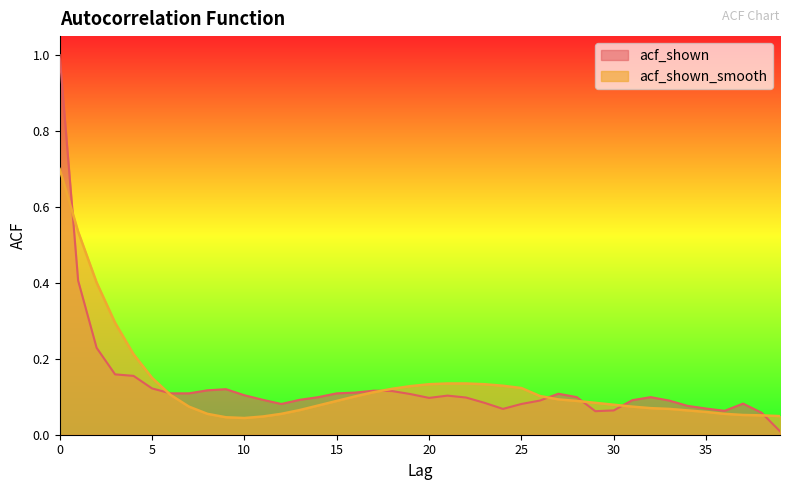

Which series has the largest total across all categories?

acf_shown_smooth